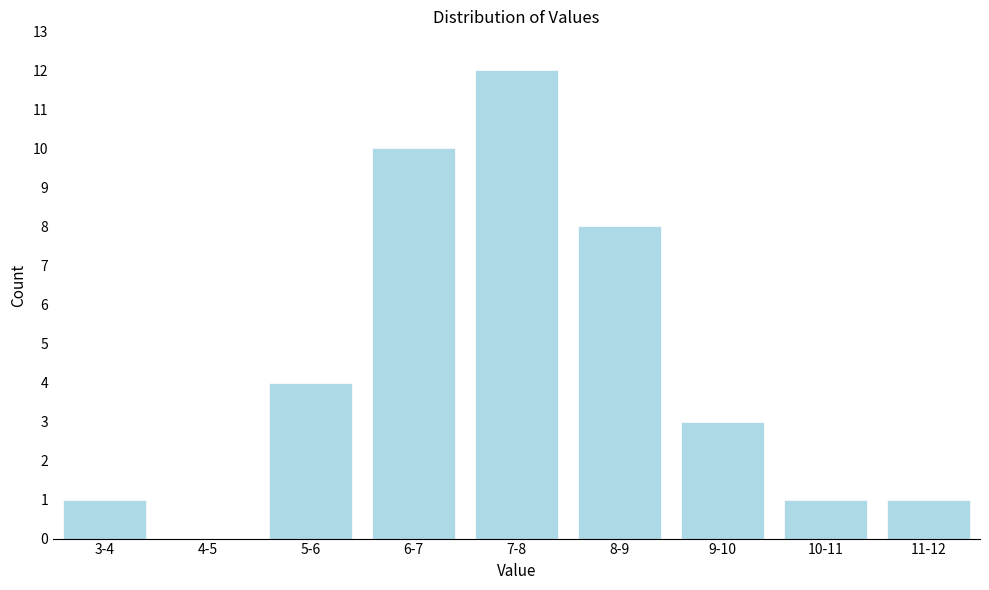

Reading left to right, what are all the values shown in this chart?

3-4=1	4-5=0	5-6=4	6-7=10	7-8=12	8-9=8	9-10=3	10-11=1	11-12=1